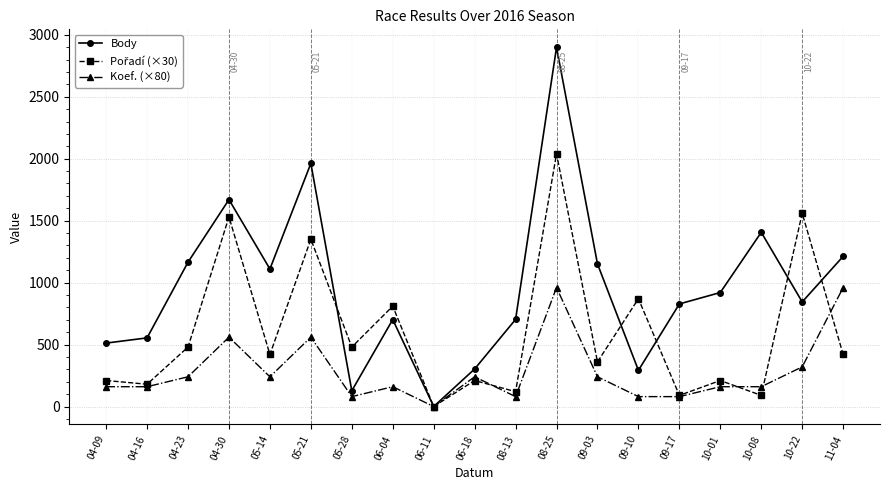

Where is the first local maximum for Body?

04-30